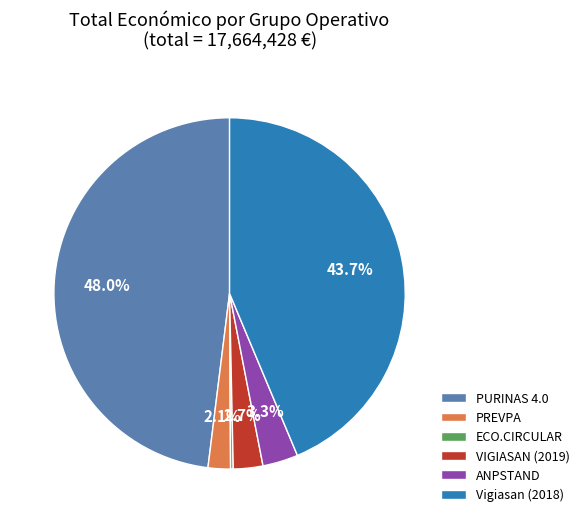

Is there any slice that represents more than half of the pie?

No